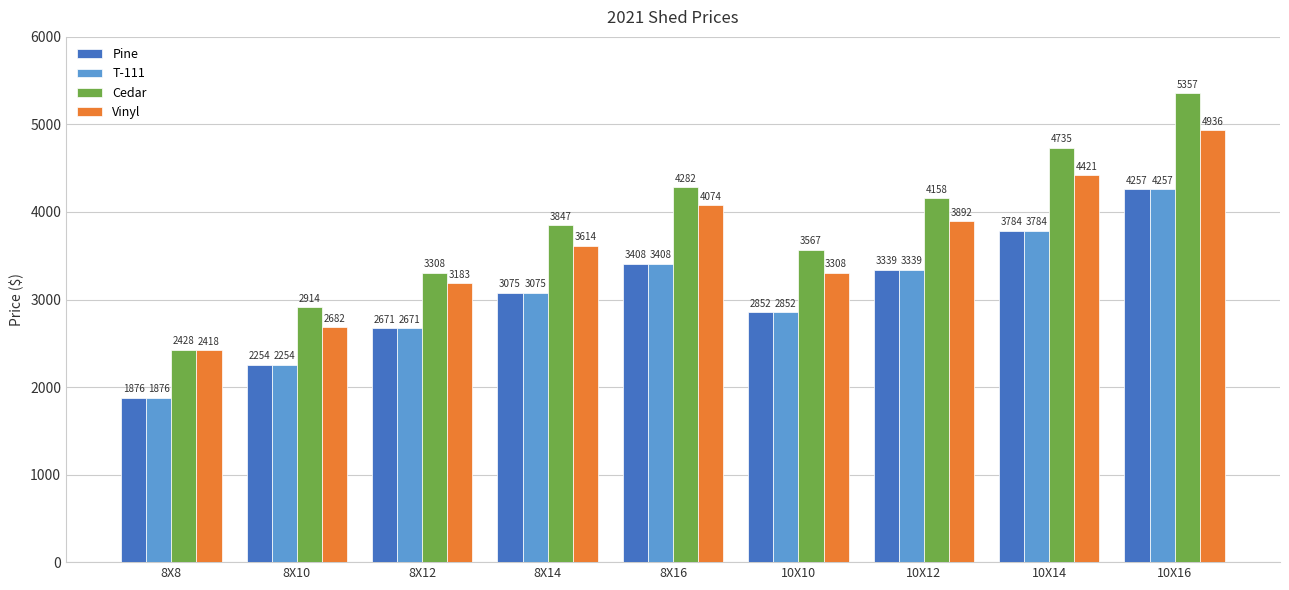

Count the number of data series in this chart.

4